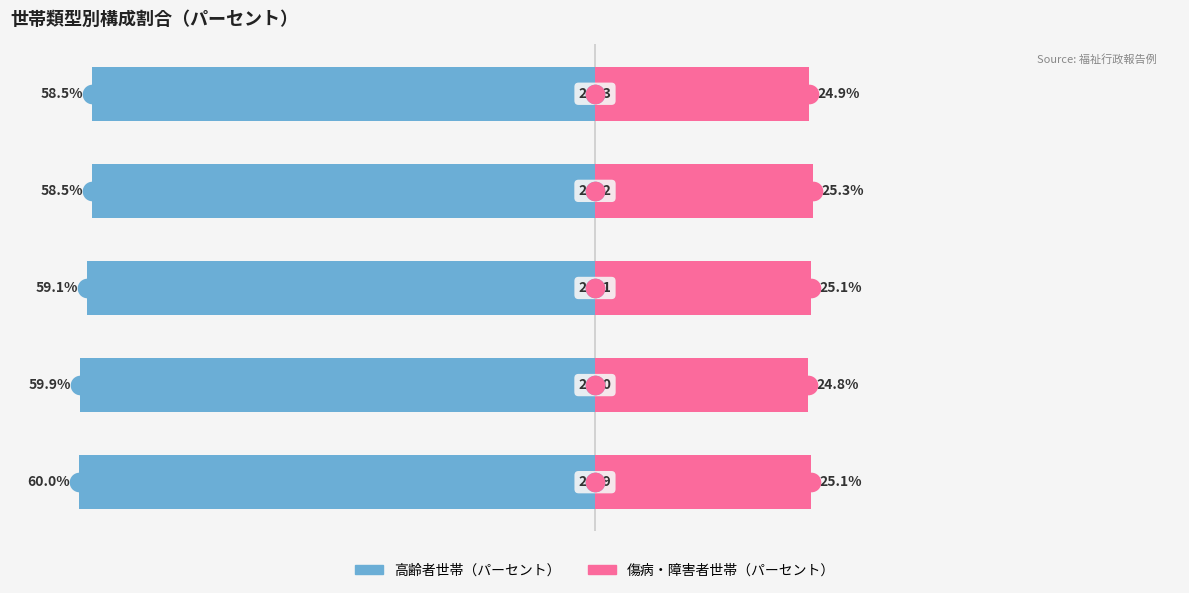

Which series has the largest Y range (max minus min)?

高齢者世帯（パーセント）